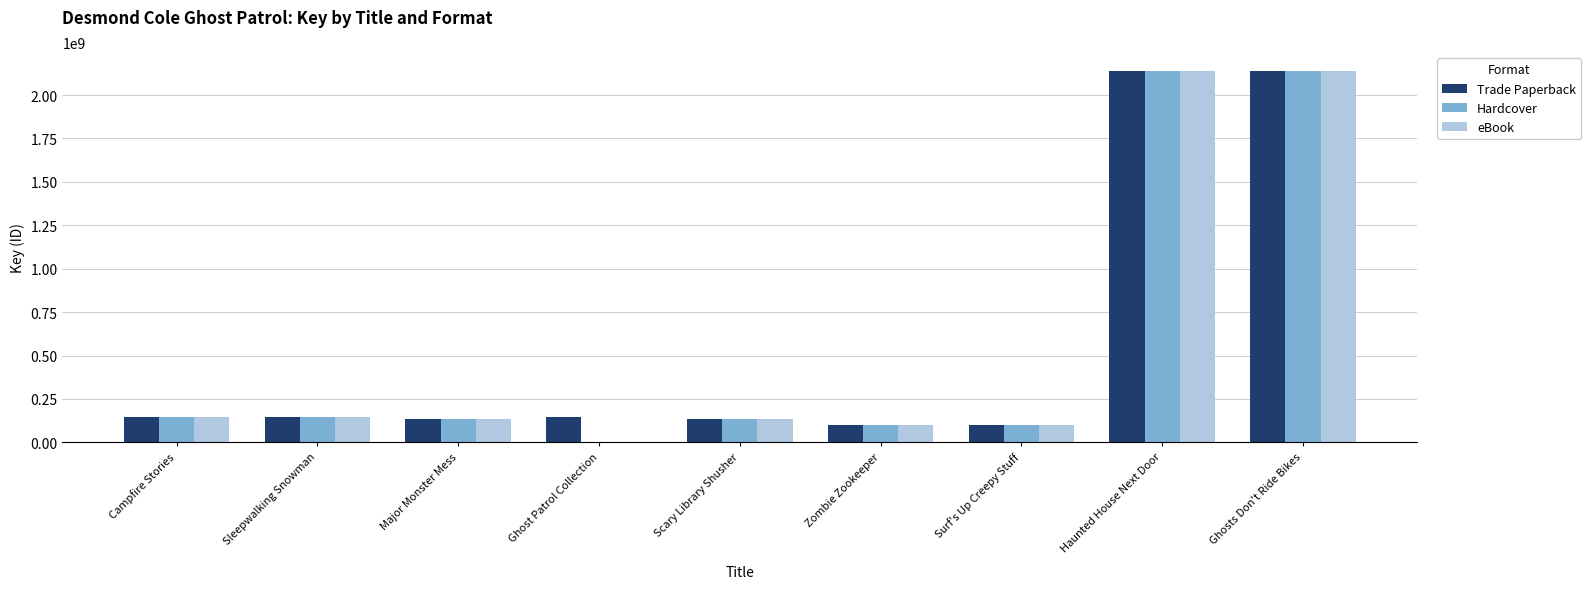

Where is Hardcover nearest to the value 1070398261?

Campfire Stories